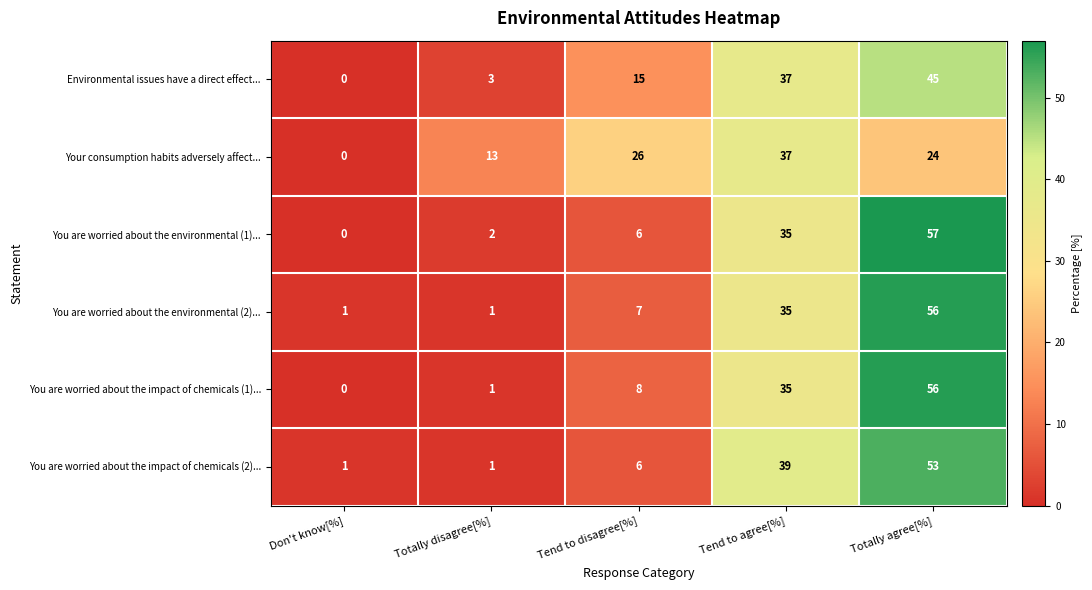

At which category is the sum across all series the highest?

Totally agree[%]